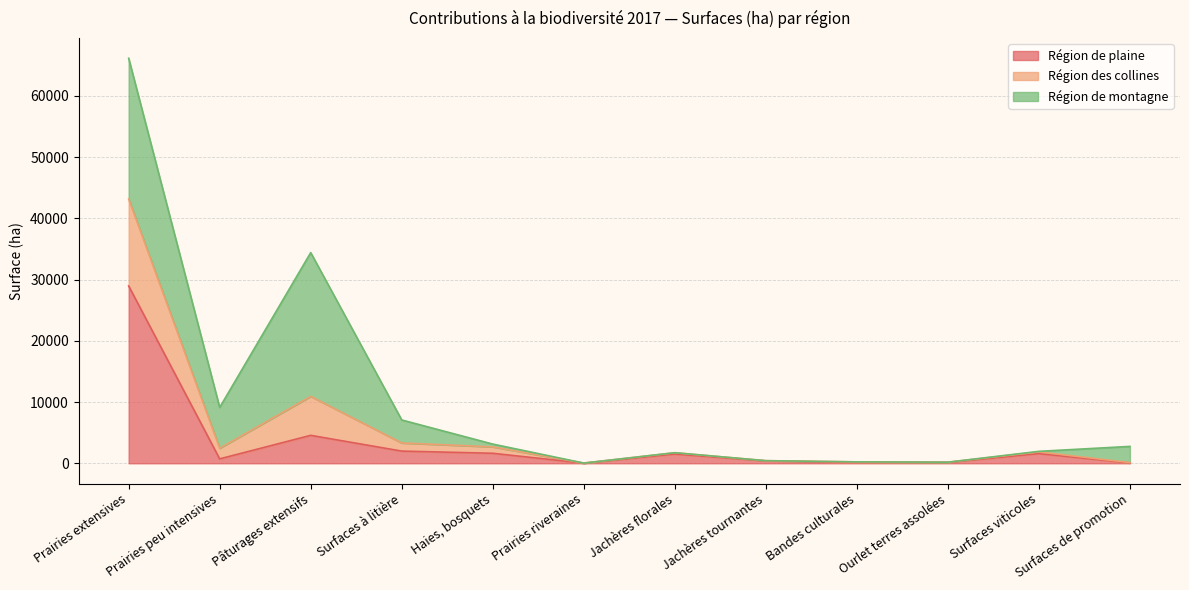

True or false: Région des collines has more than 1 interior local peaks.

True